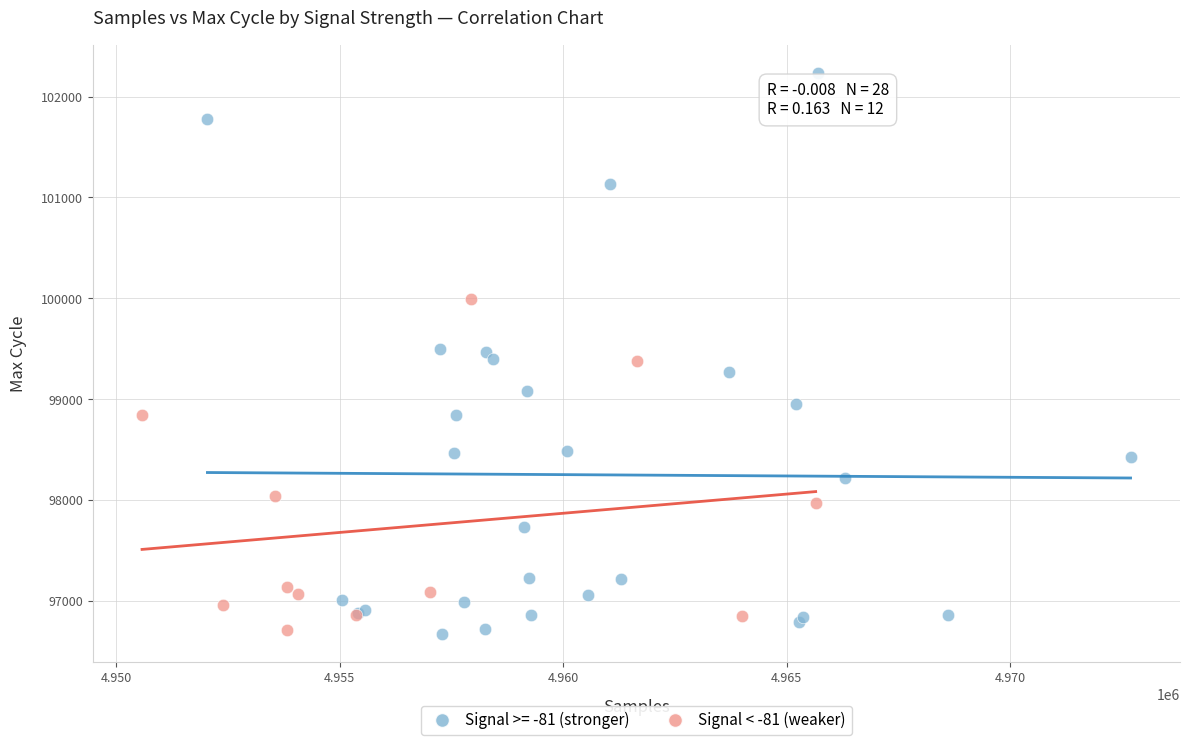

Which series has the widest spread of Y values?

Signal >= -81 (stronger)